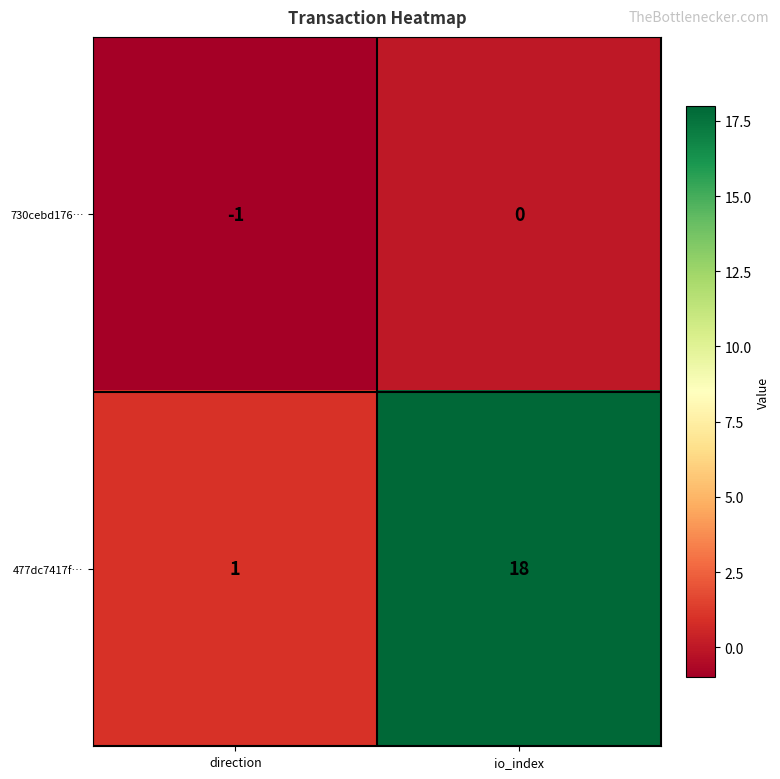

Which series has the largest total across all categories?

477dc7417f…